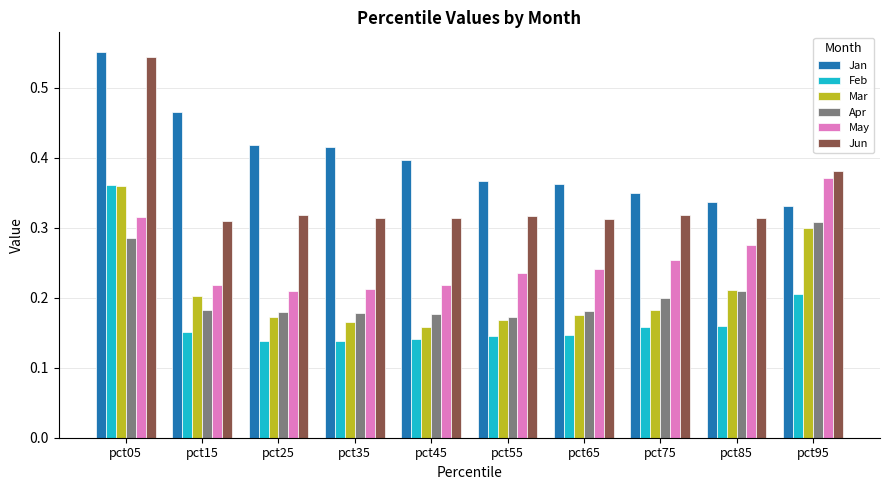

What are all the series names shown in the legend?

Jan, Feb, Mar, Apr, May, Jun